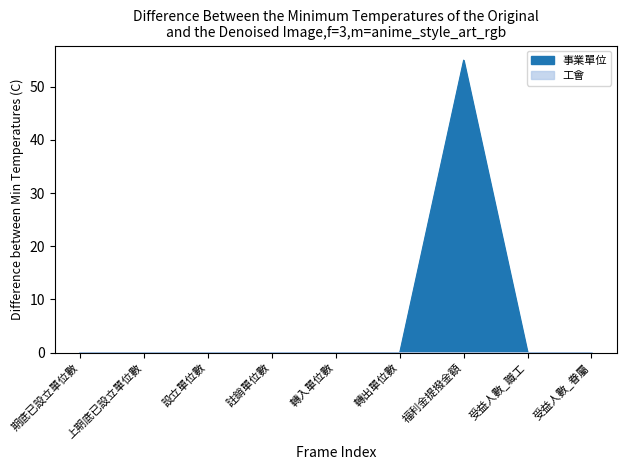

Rank the categories by 工會 value from lowest to highest.

設立單位數, 註銷單位數, 轉入單位數, 轉出單位數, 福利金提撥金額, 受益人數_職工, 受益人數_眷屬, 期底已設立單位數, 上期底已設立單位數